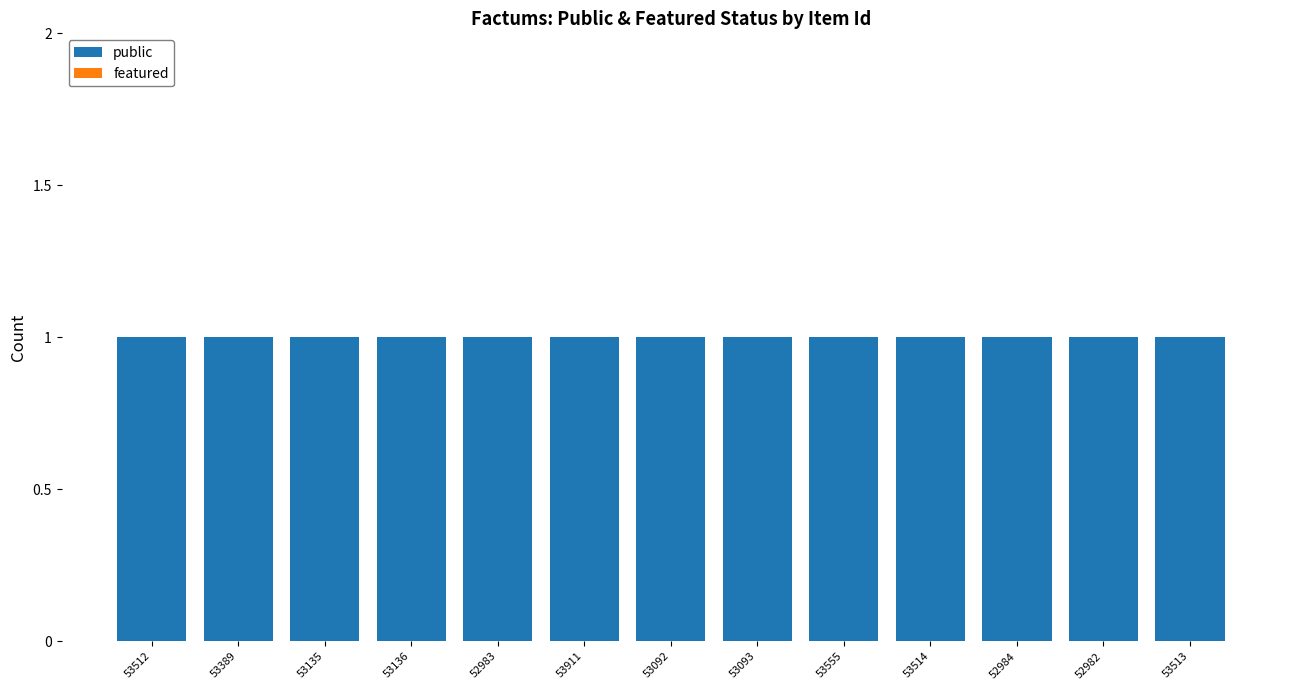

Are the bars horizontal?

No